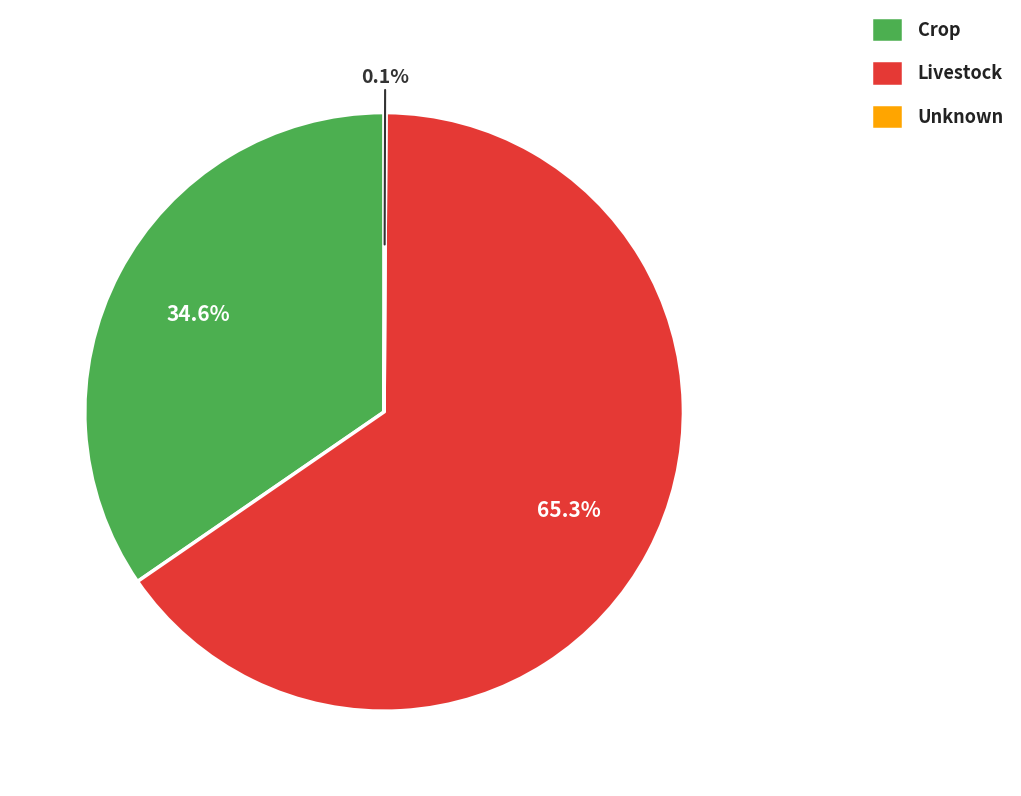

Is there any slice that represents more than half of the pie?

Yes